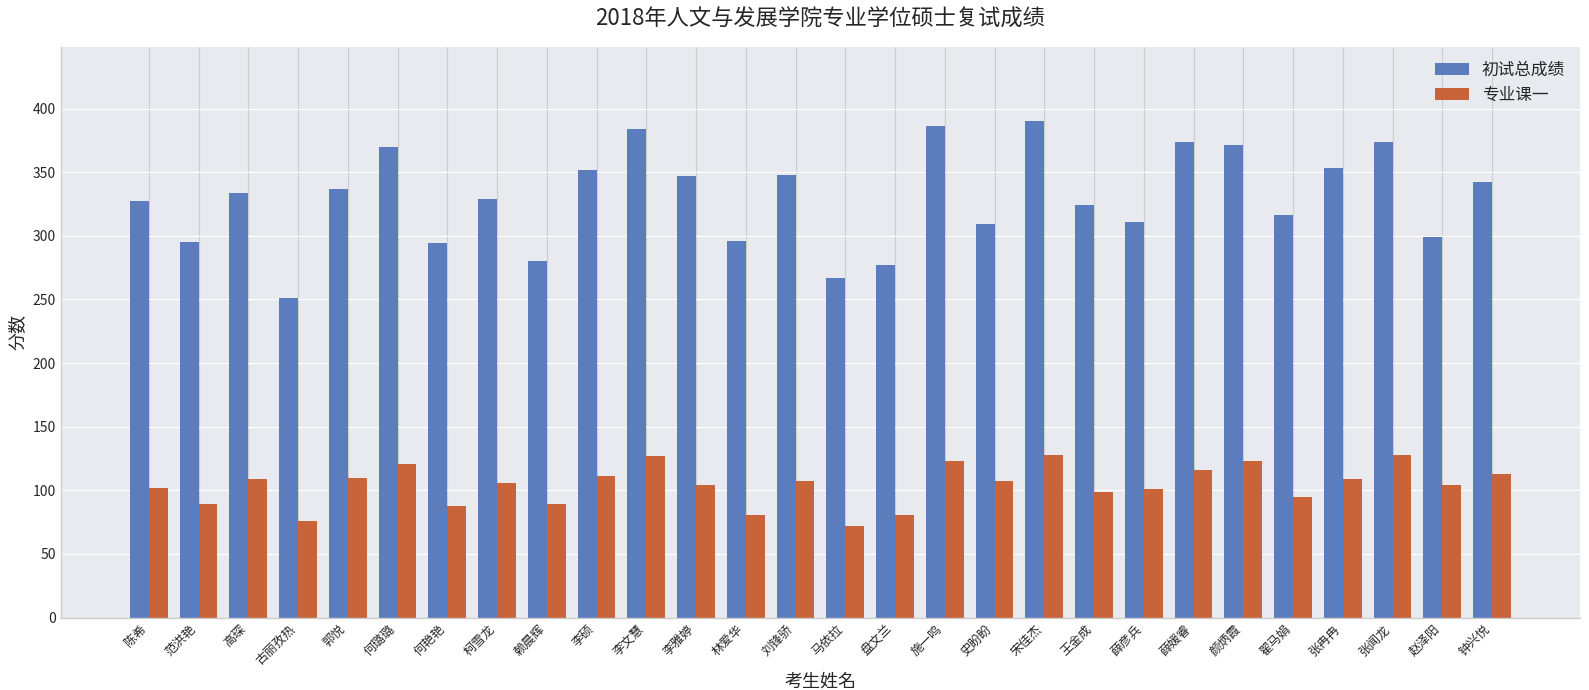

List the series in order of their peak value, highest first.

初试总成绩, 专业课一